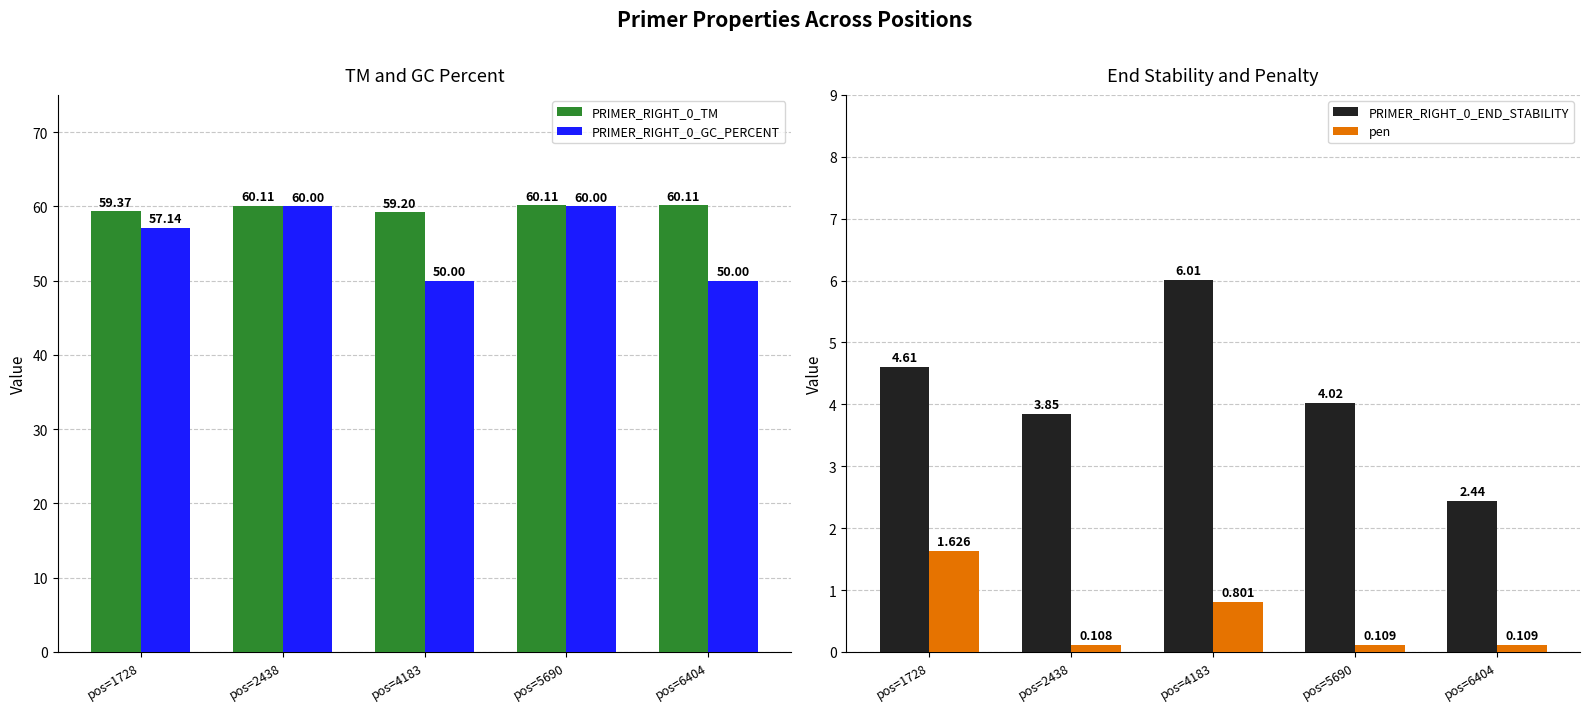

Which series has the largest range (max minus min)?

PRIMER_RIGHT_0_GC_PERCENT